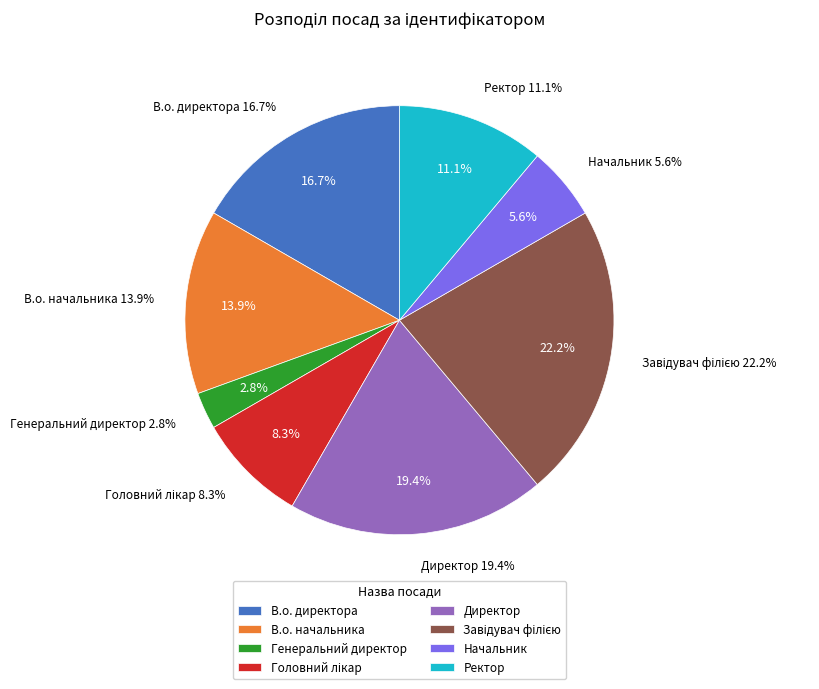

To the nearest percent, what percentage of the pie is Директор?

19%